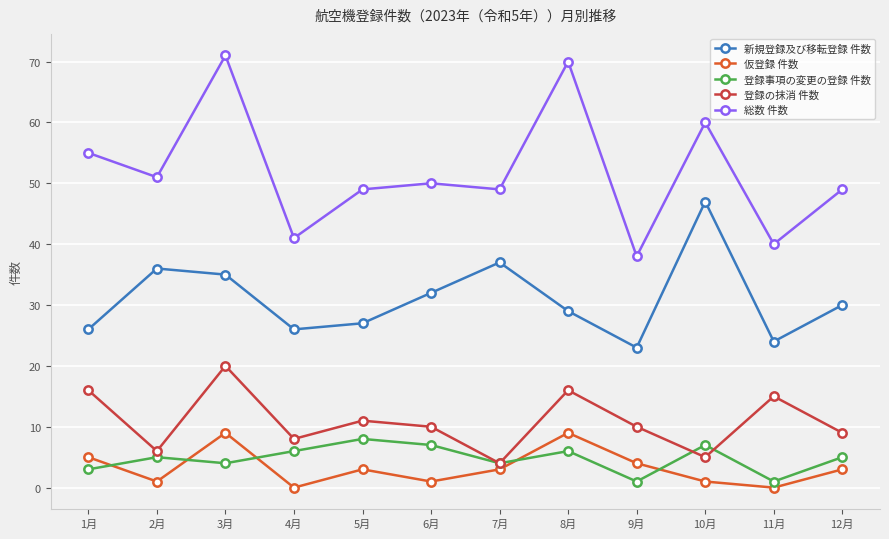

What is the greatest value displayed?

71